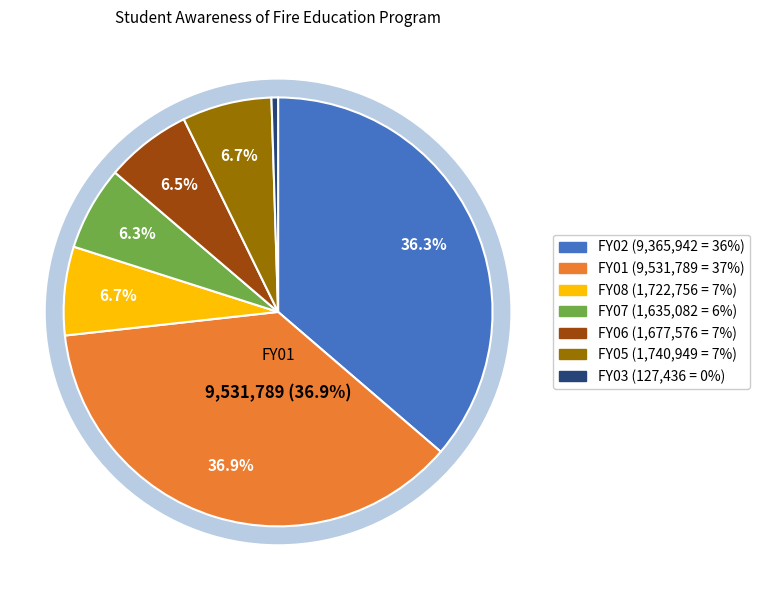

To the nearest percent, what is the average slice percentage?

14%